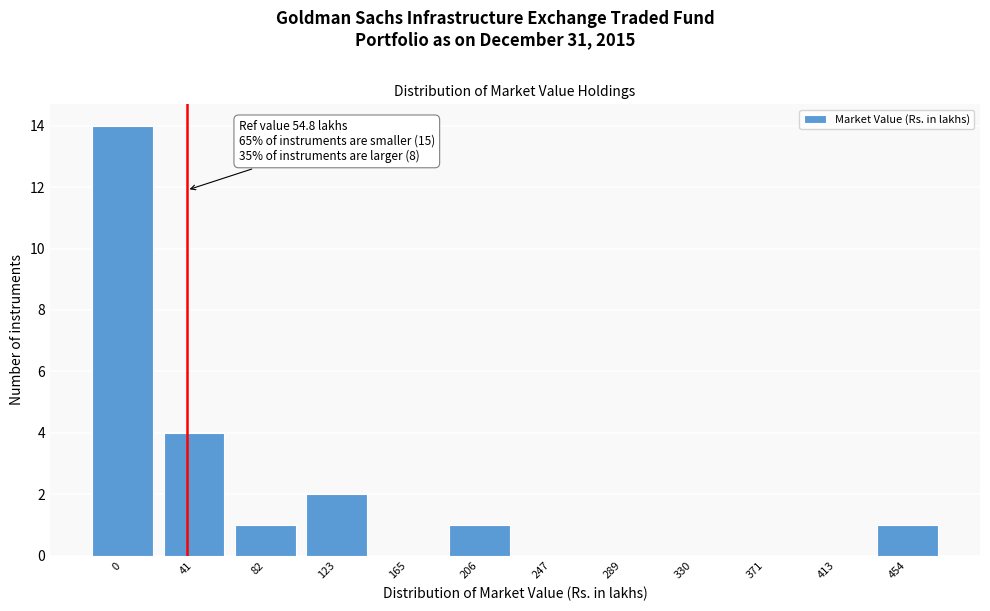

Reading right to left, extract all data points from this chart.

454=1	413=0	371=0	330=0	289=0	247=0	206=1	165=0	123=2	82=1	41=4	0=14